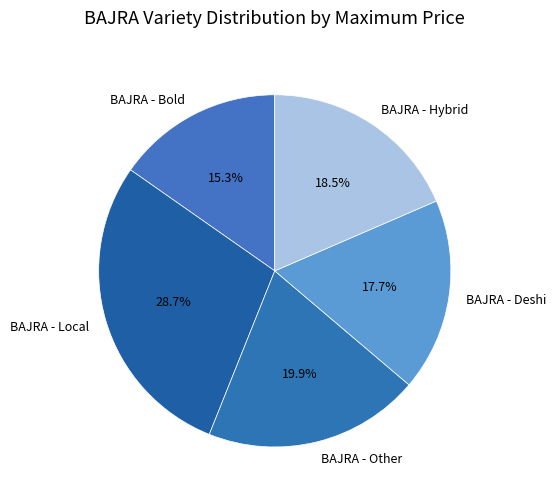

Which category has the smallest portion of the pie?

BAJRA - Bold